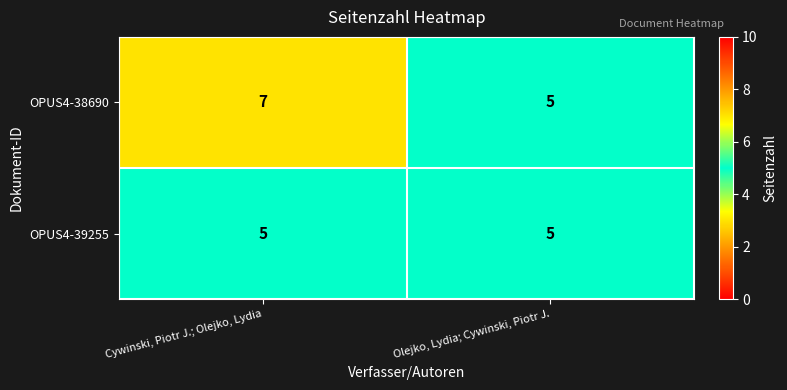

Rank the series by their maximum value, from lowest to highest.

OPUS4-39255, OPUS4-38690